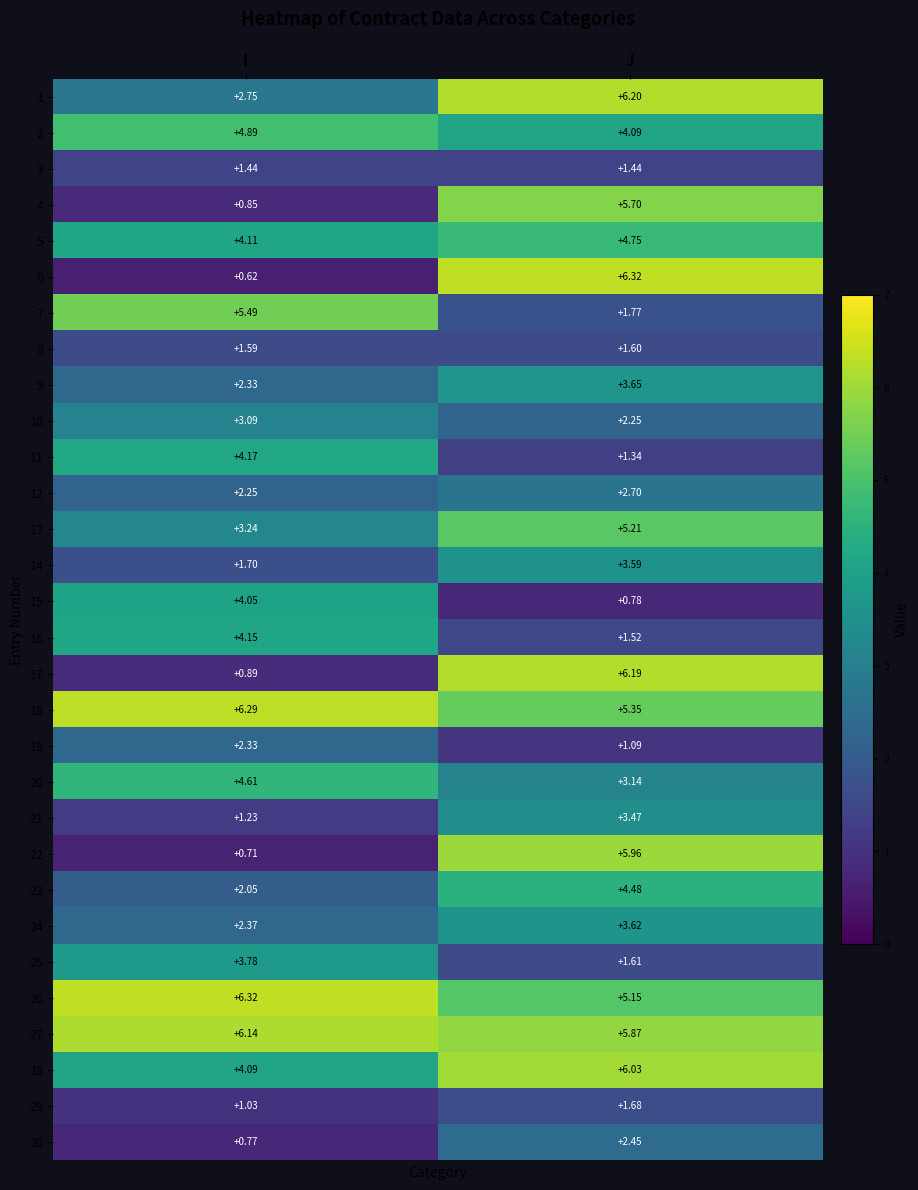

Where is 26 nearest to the value 5?

J